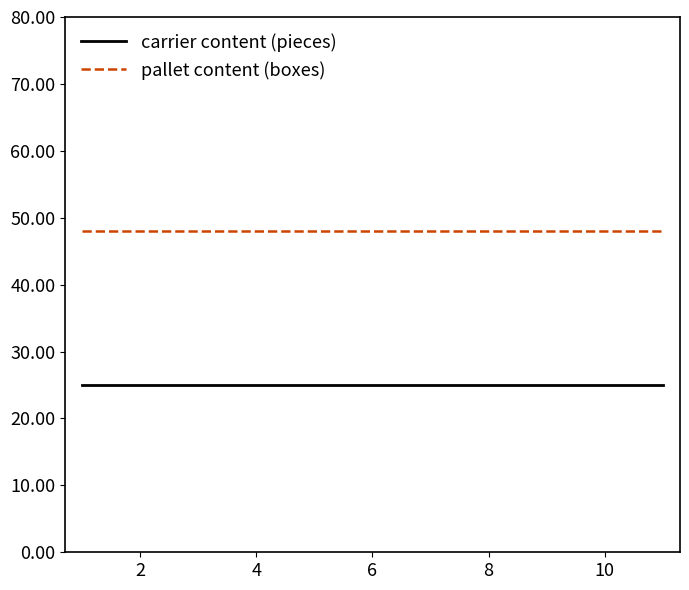

Is this an area chart (filled region under the line)?

No